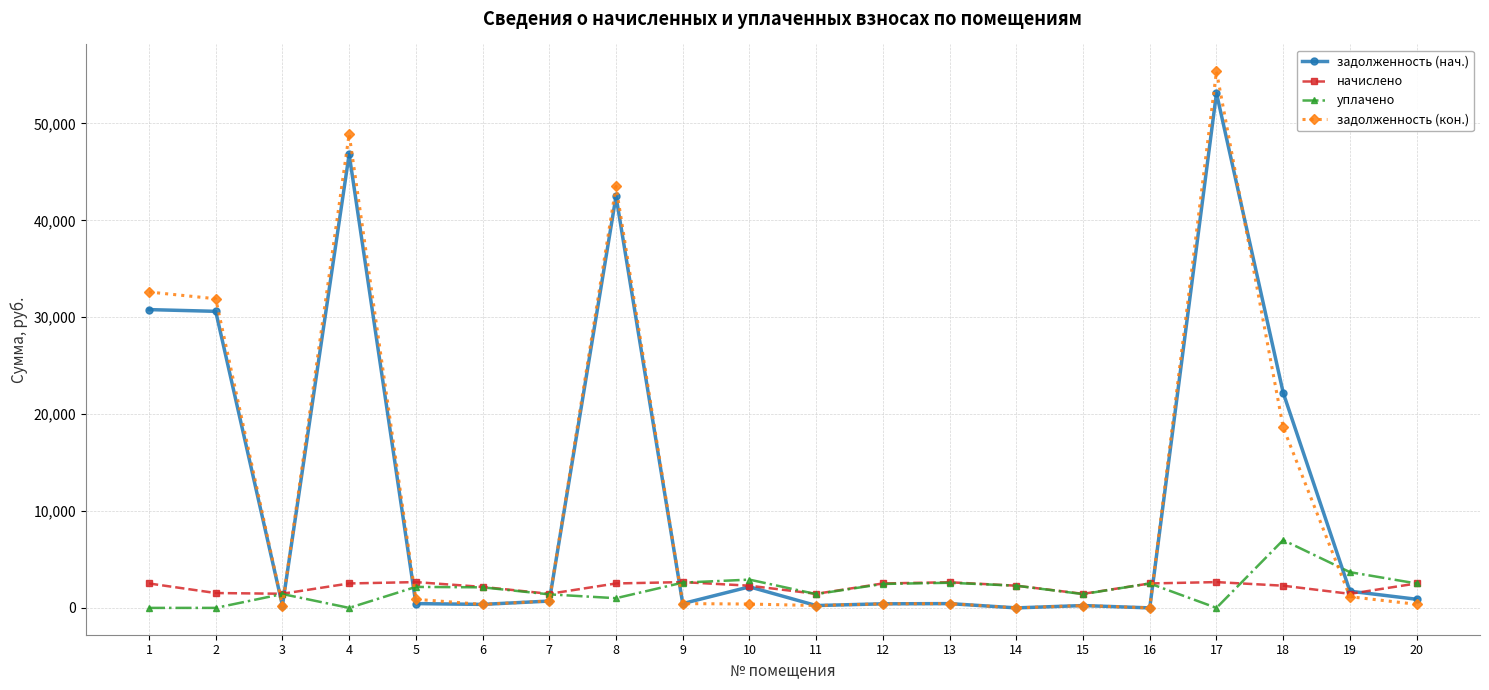

Is it true that уплачено equals 1000.0 at 8?

True